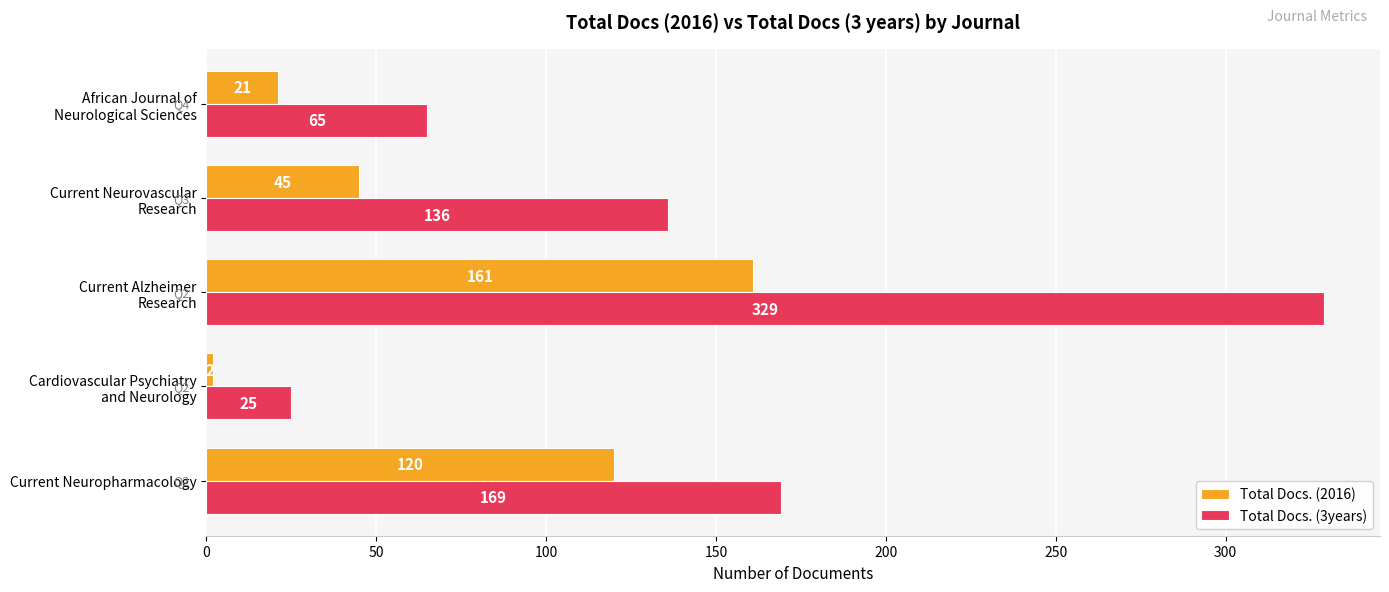

What is the greatest value displayed?

329